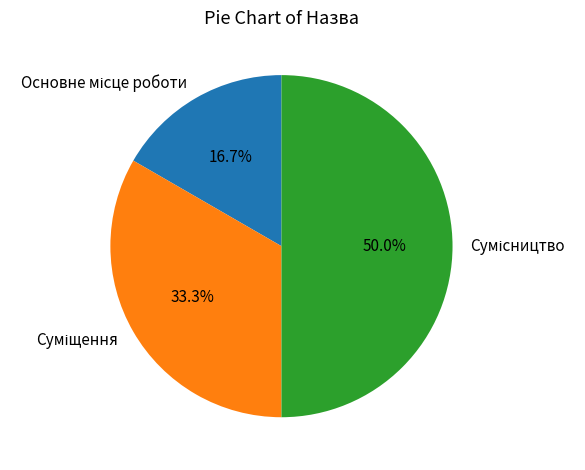

Which category has the biggest portion of the pie?

Сумісництво